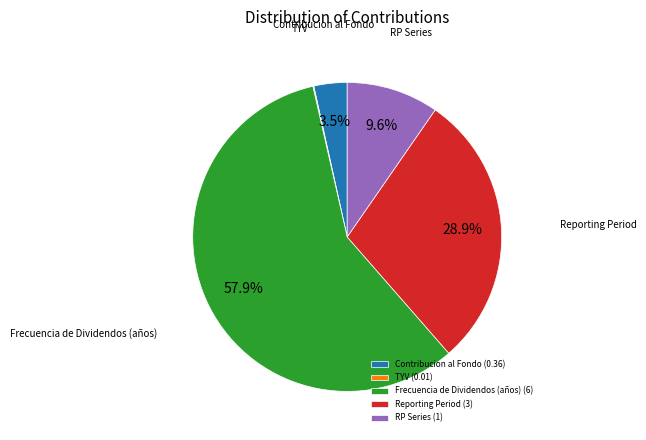

Between Frecuencia de Dividendos (años) (6) and Reporting Period (3), which is larger?

Frecuencia de Dividendos (años) (6)